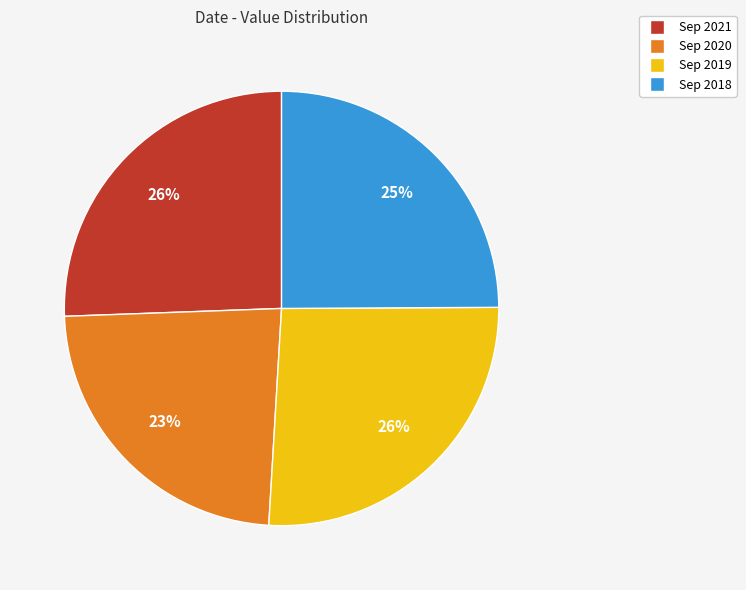

To the nearest percent, what portion does Sep 2019 represent?

26%